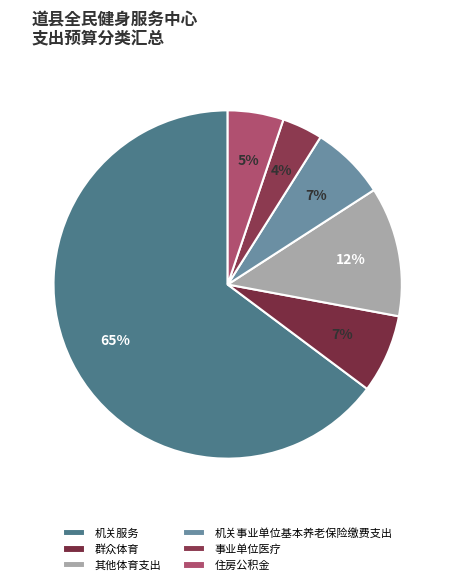

Between 机关服务 and 住房公积金, which is larger?

机关服务